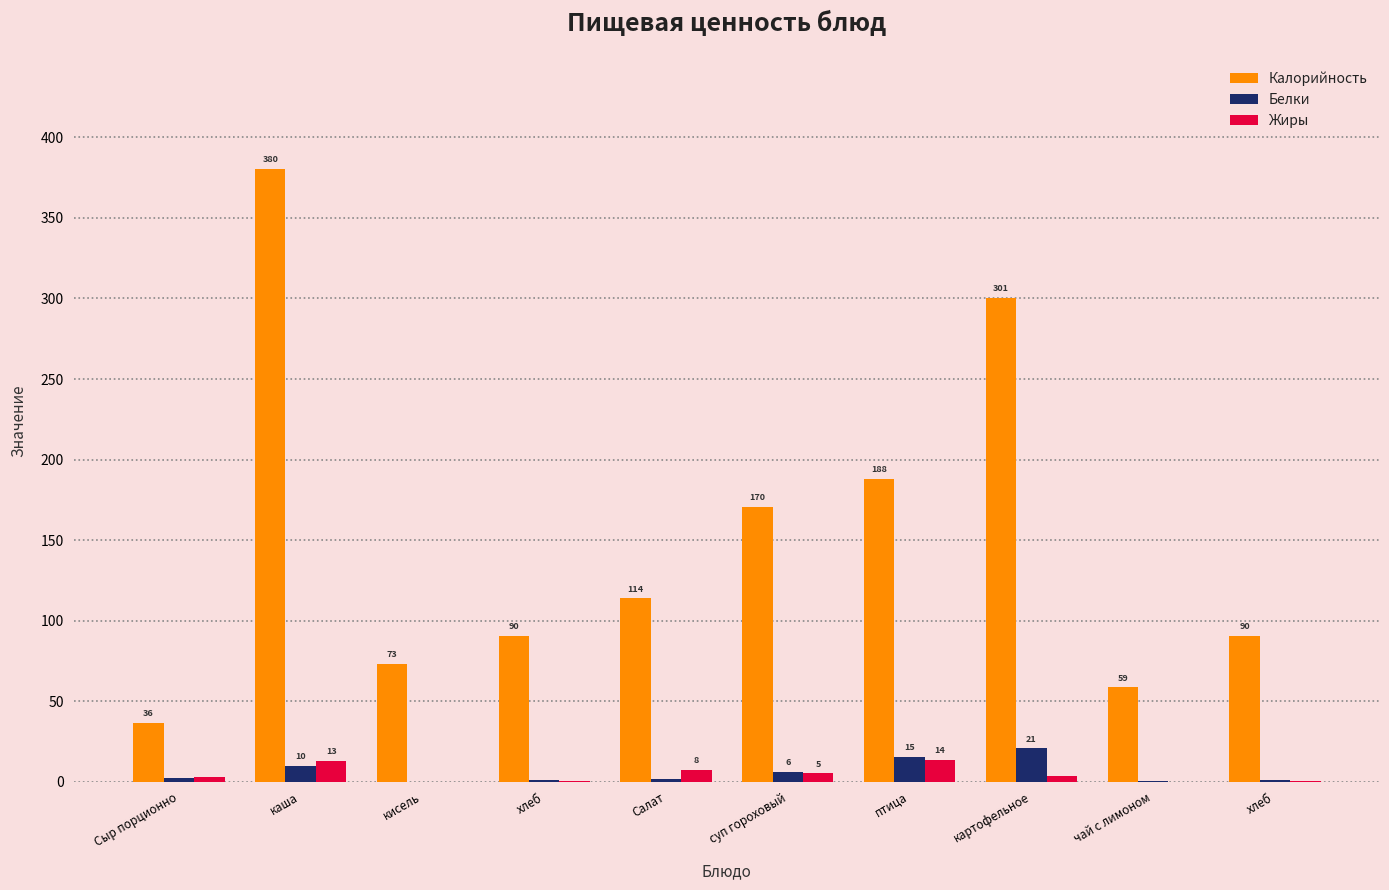

What is the sum of all Калорийность values?

1501.9